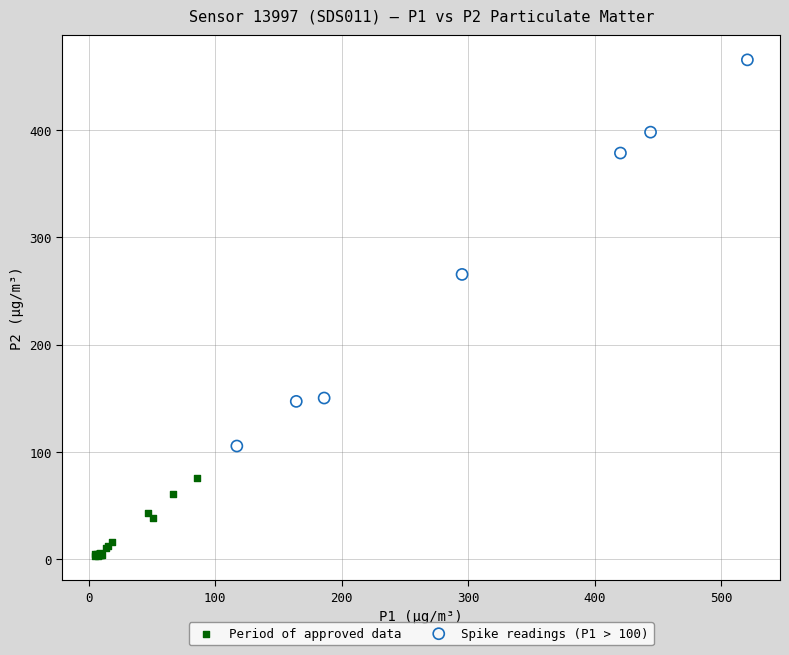

Which series contains the highest Y value?

Spike readings (P1 > 100)